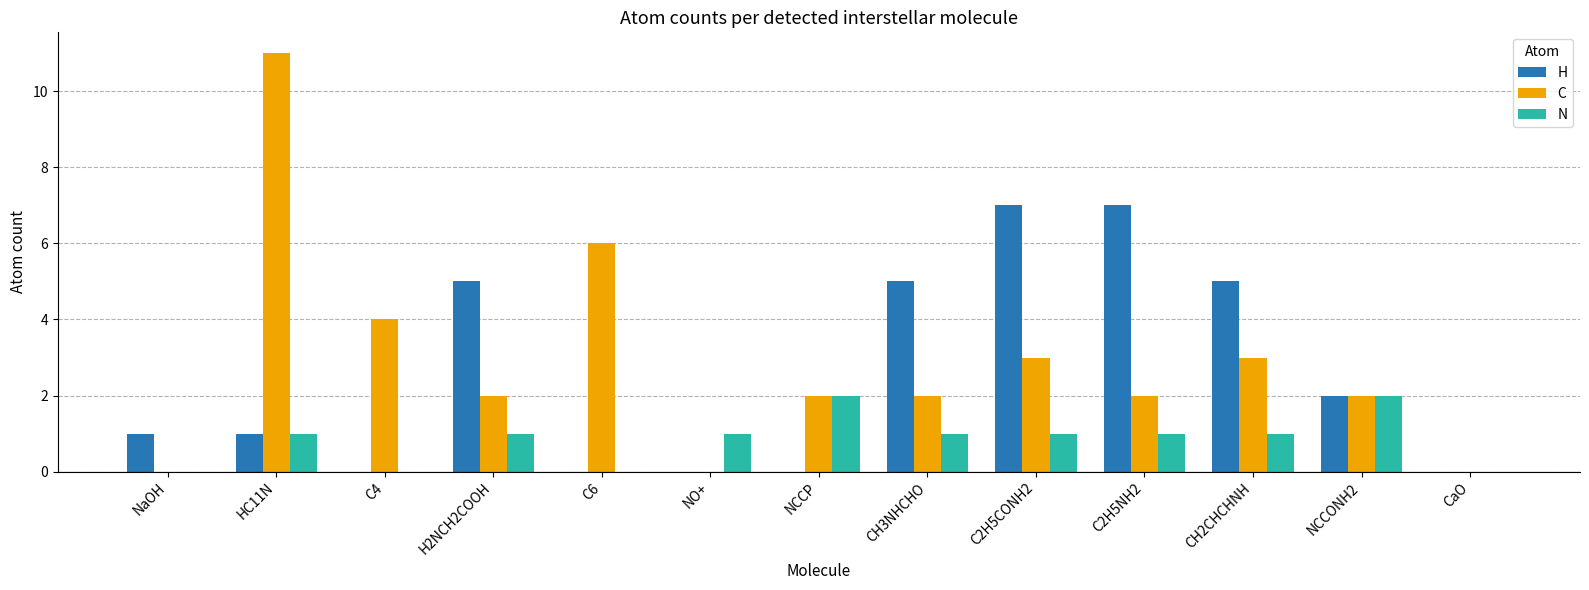

Which series has the widest spread of values?

C